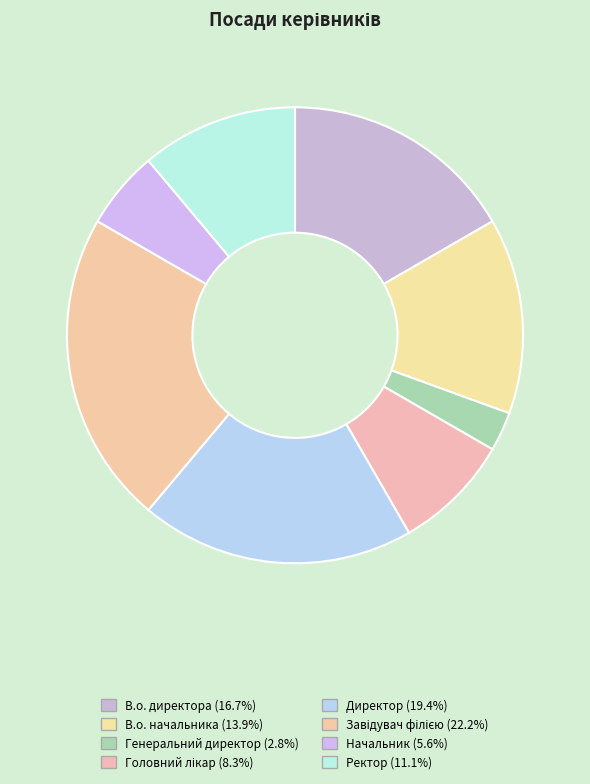

Approximately how many times larger is the value at Головний лікар compared to В.о. начальника?

0.6